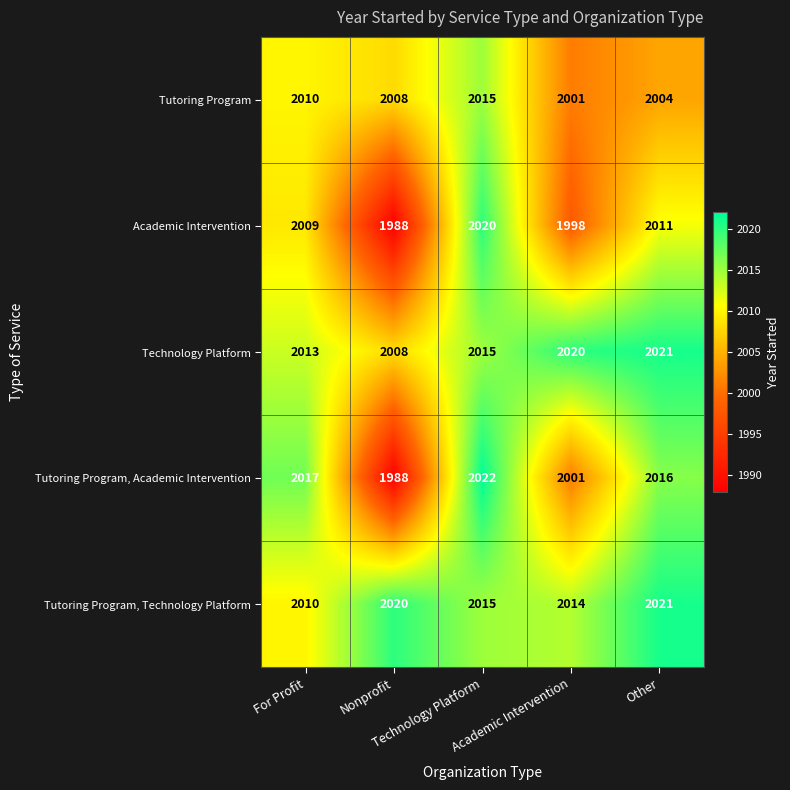

What is the difference between the highest and lowest values at Other?

17